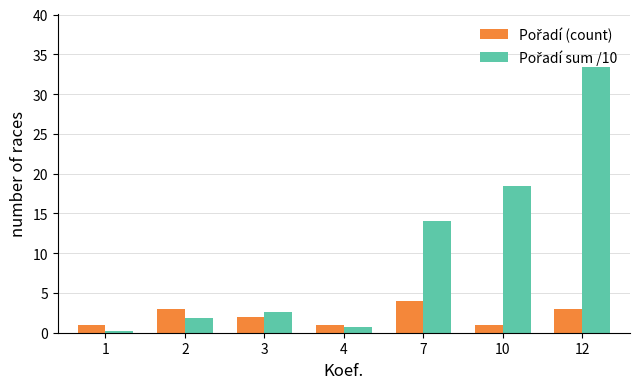

What is the spread (max minus min) of values at 2?

1.2